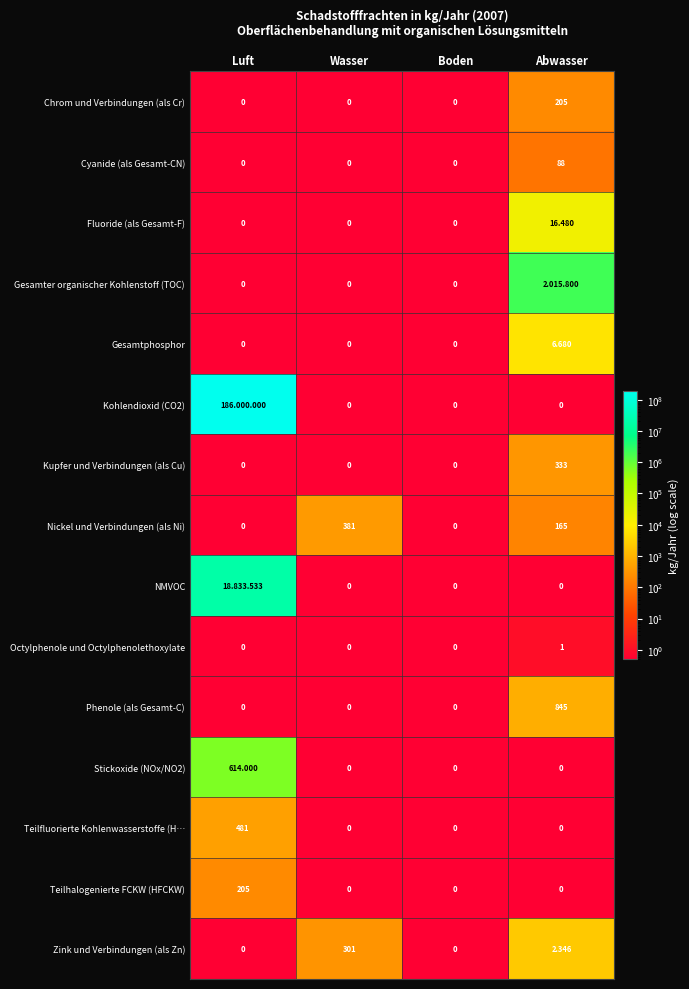

Is the value of Nickel und Verbindungen (als Ni) at Wasser greater than the value of Chrom und Verbindungen (als Cr) at Boden?

Yes